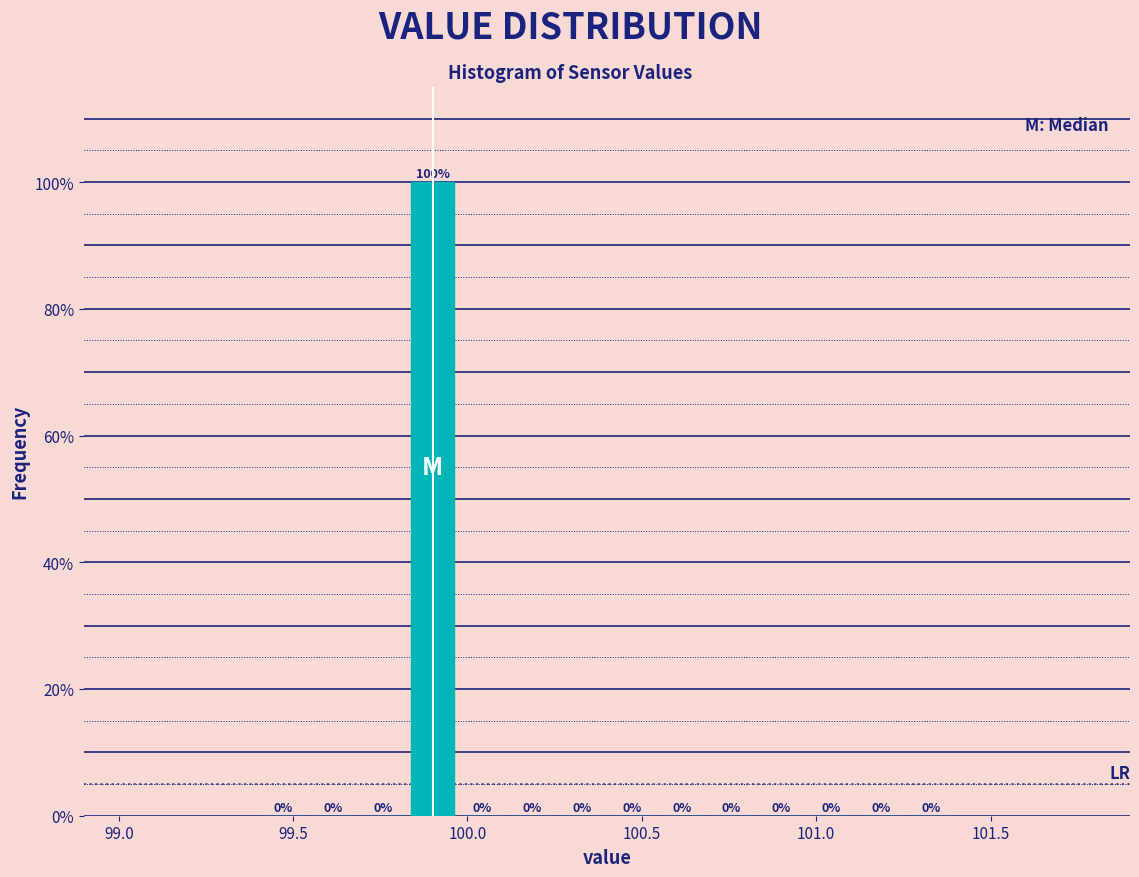

Read against the x-axis, roughly where is the centre of the tallest bar?

99.90